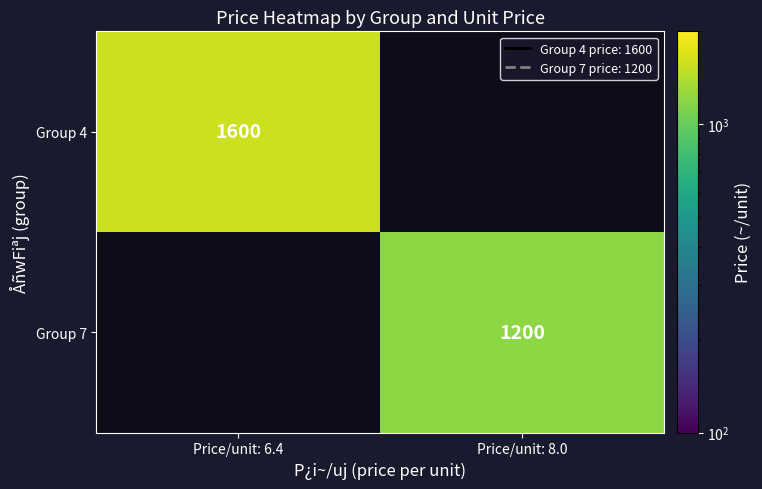

How many data points does each series have?

2